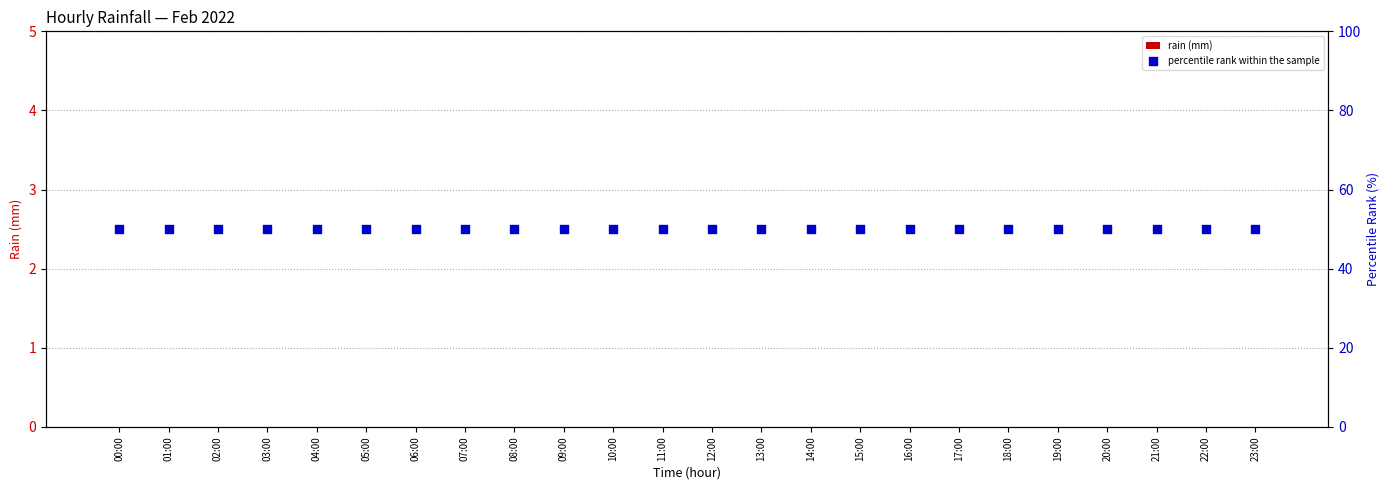

What are all the series names shown in the legend?

rain (mm), percentile rank within the sample